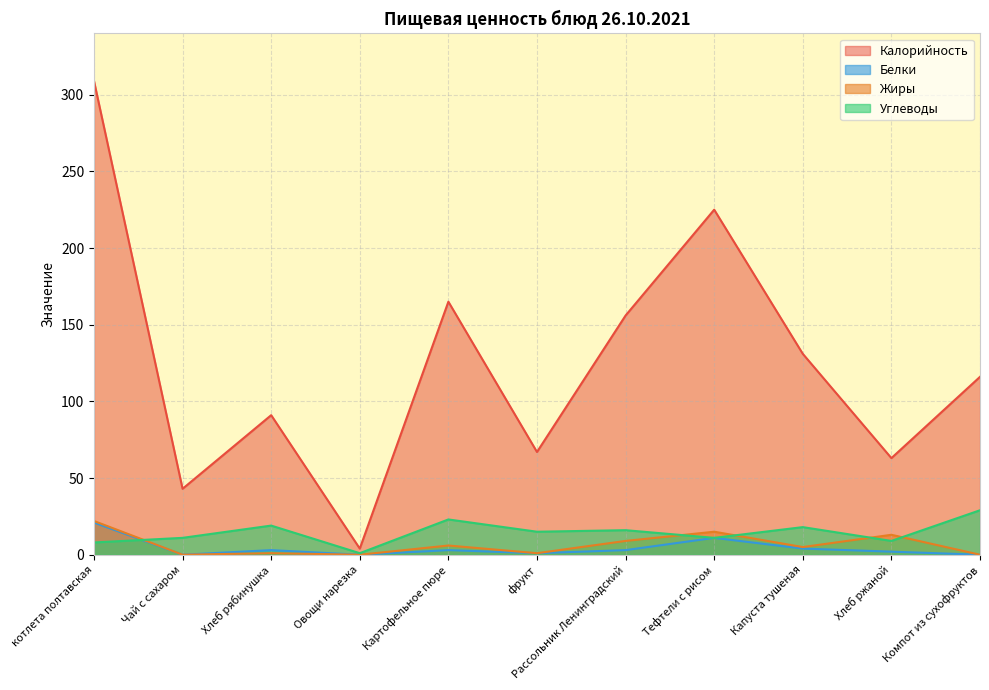

The Калорийность series shows 116 at Компот из сухофруктов. True or false?

True